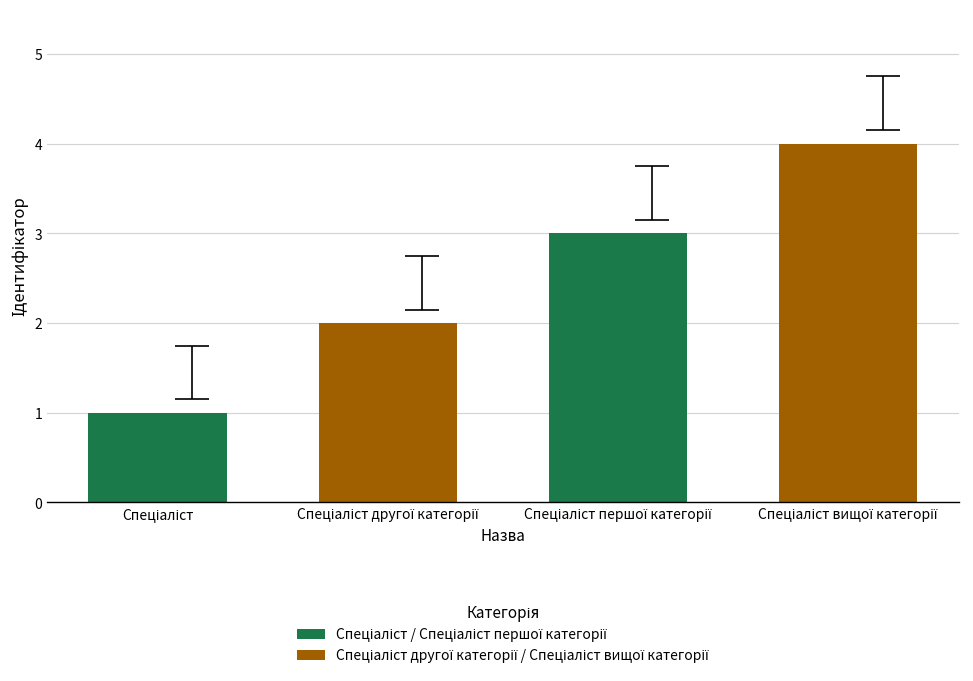

What is the greatest value displayed?

4